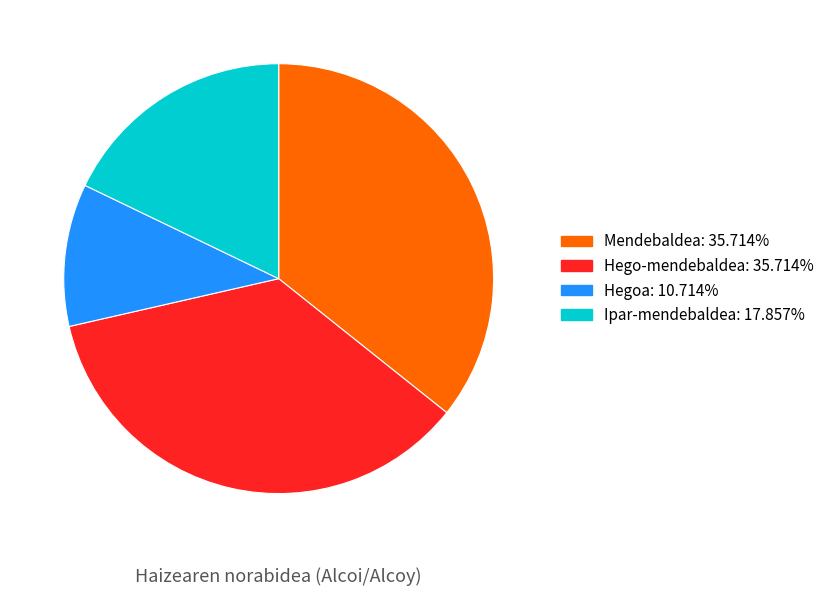

What is the ratio of the value at Hego-mendebaldea to the value at Hegoa?

3.3